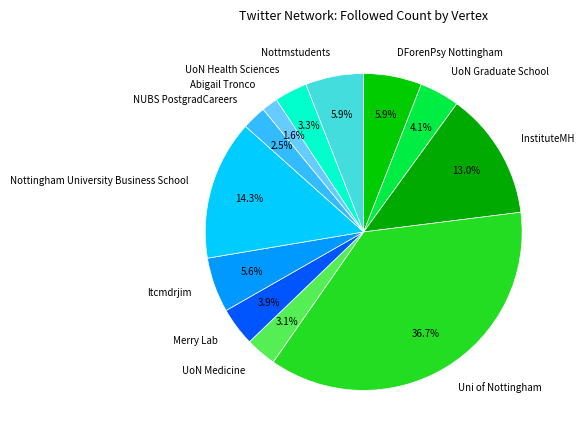

To the nearest percent, what is the combined percentage of Nottmstudents and Nottingham University Business School?

20%